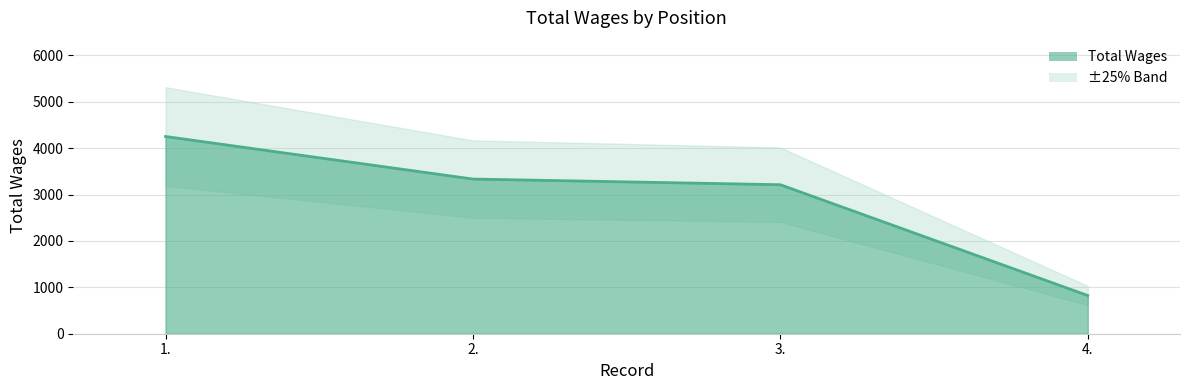

Reading left to right, what are all the values shown in this chart?

1.=4250	2.=3333	3.=3211	4.=823